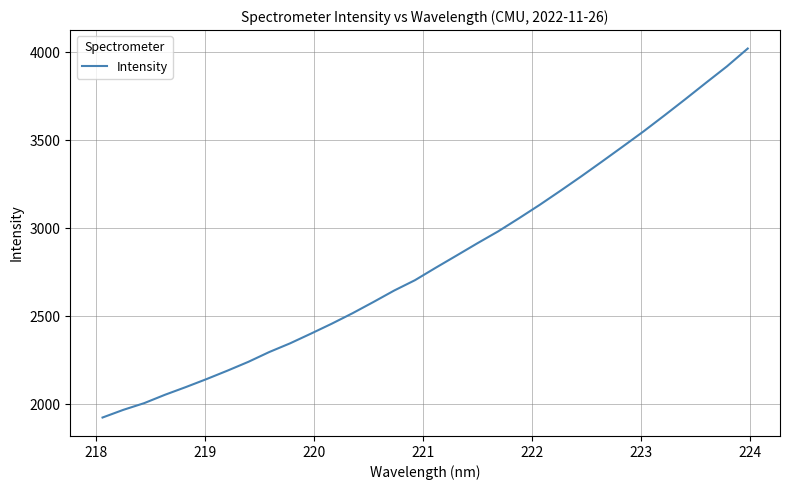

What is the minimum value shown in the chart?

1926.0